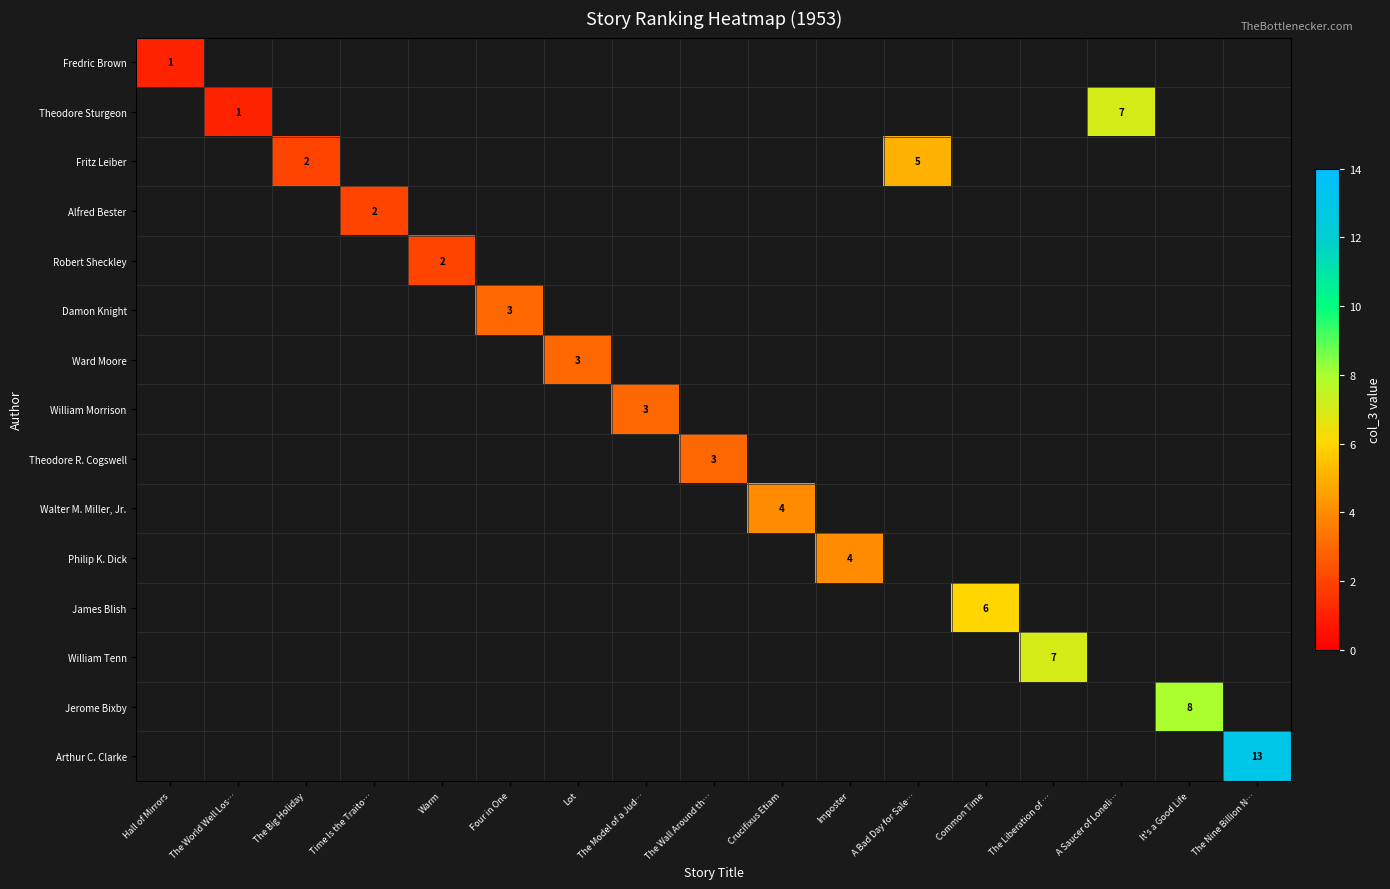

Between Warm and Common Time, which is larger?

Common Time